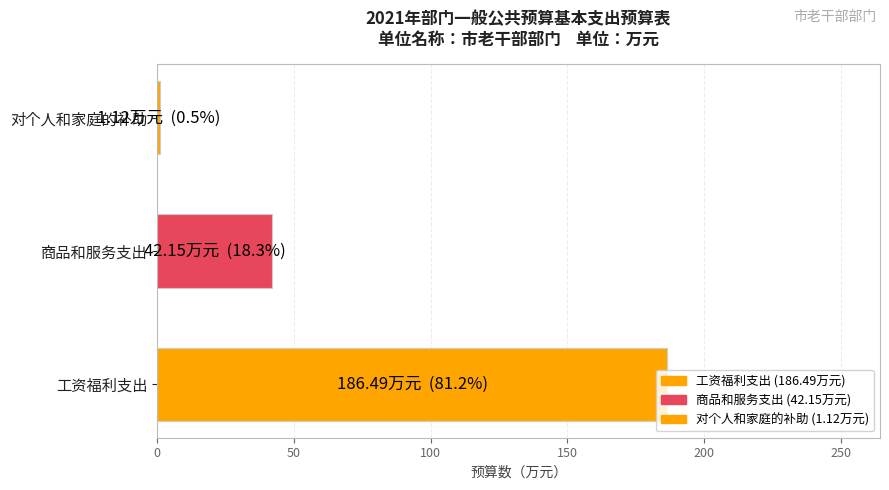

What is the difference between the maximum and second lowest values?

144.3